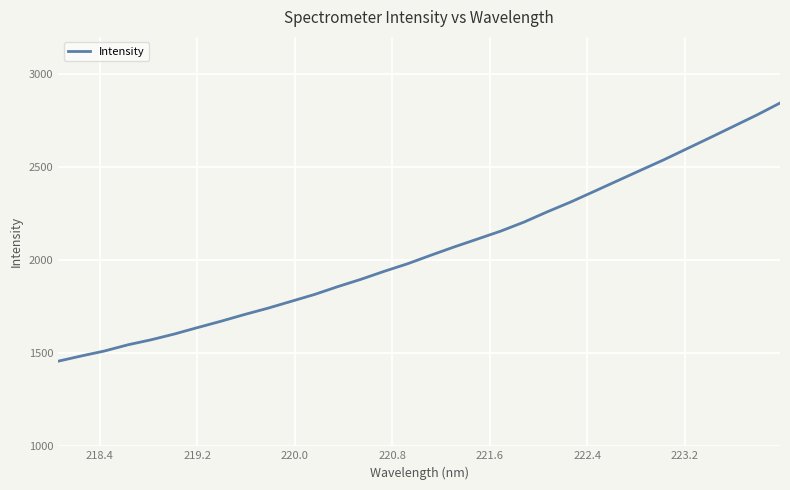

What is the smallest value displayed?

1457.2